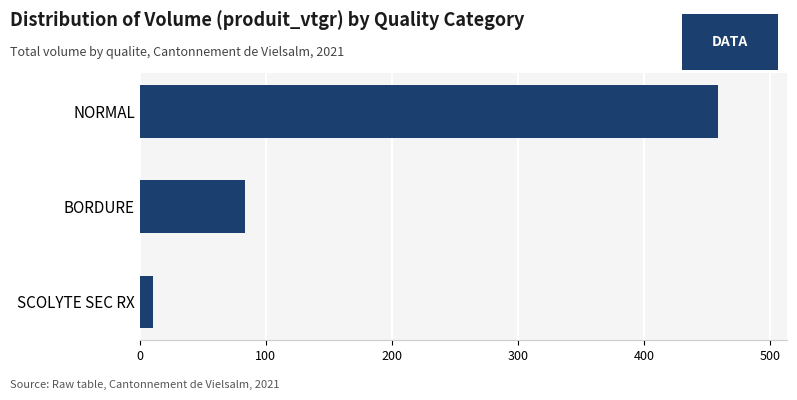

Count the number of data series in this chart.

1